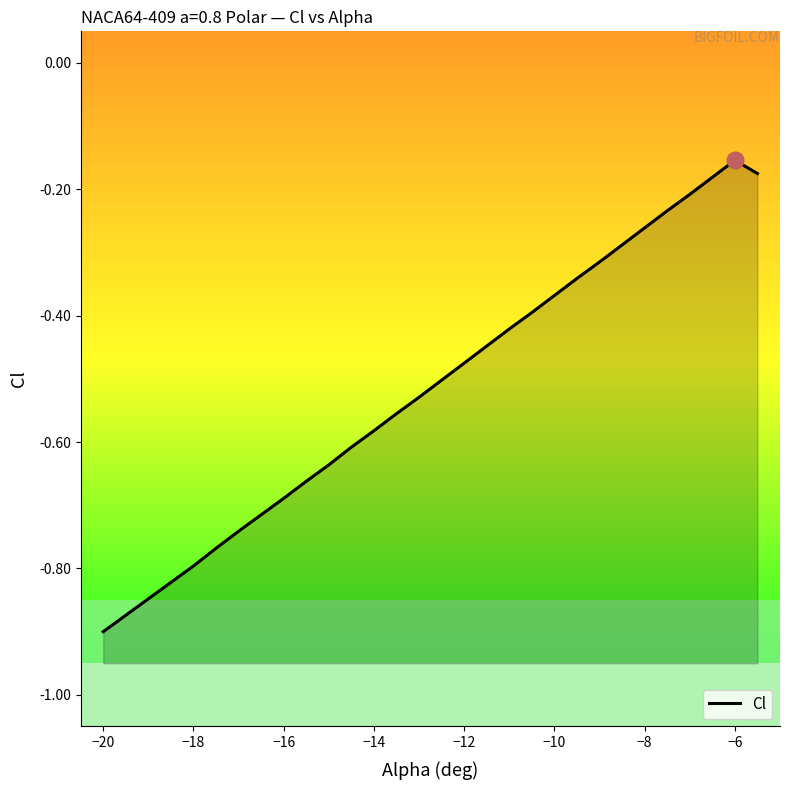

What is the difference between the maximum and minimum values?

0.7